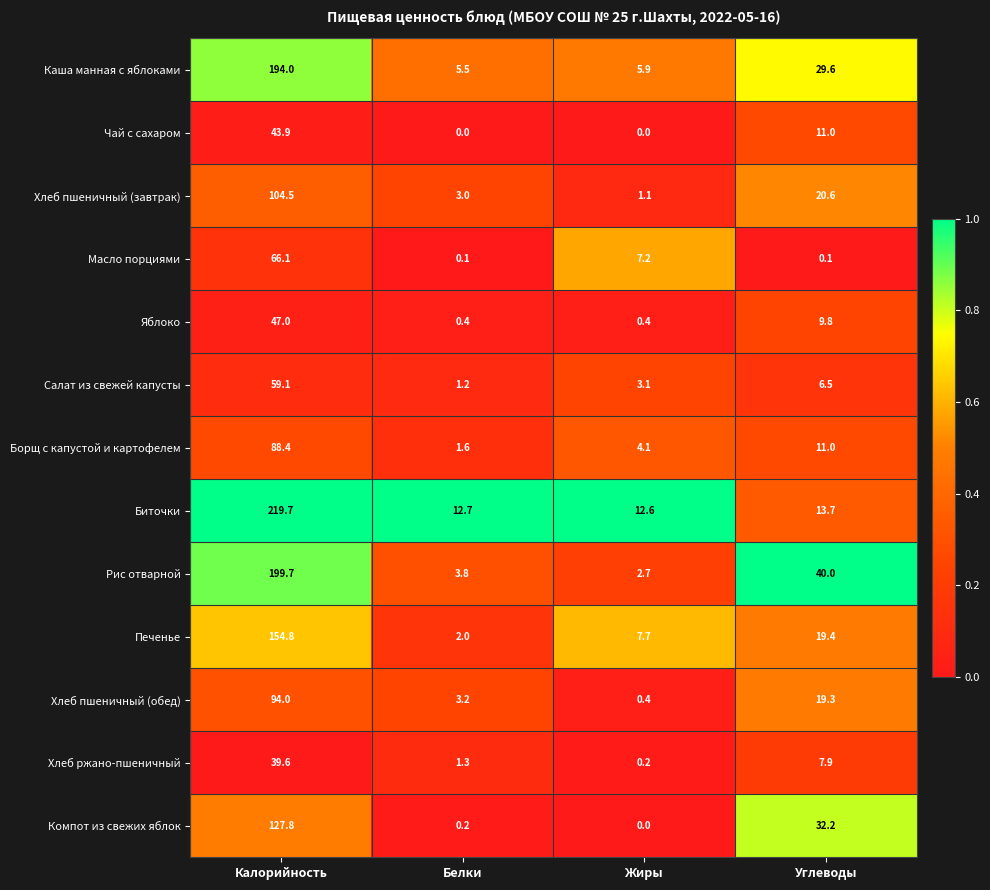

Which series has the widest spread of values?

Биточки